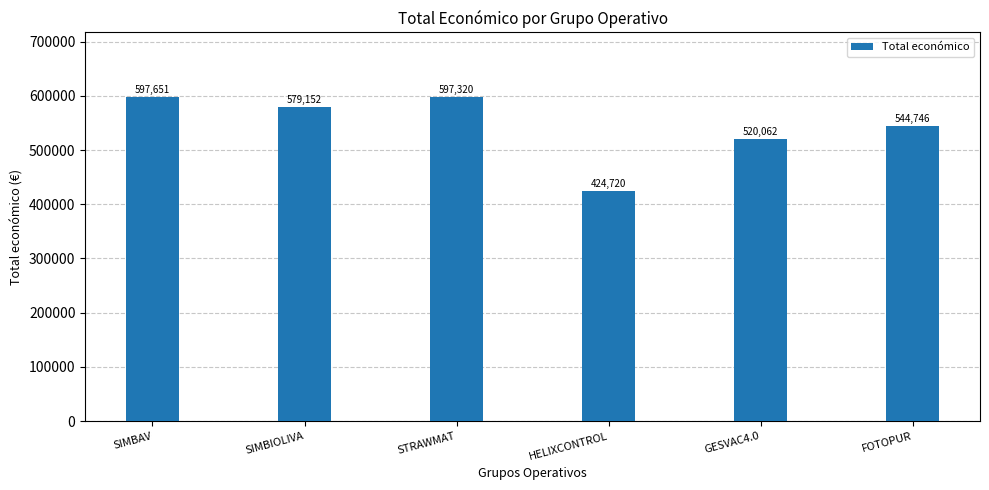

The chart shows a value of 424720 at HELIXCONTROL. True or false?

True